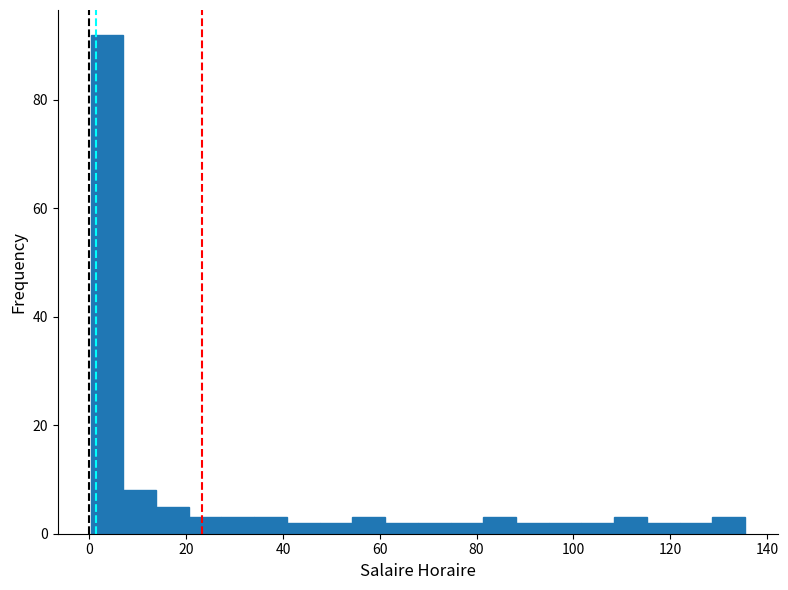

Read against the x-axis, roughly where is the centre of the tallest bar?

4